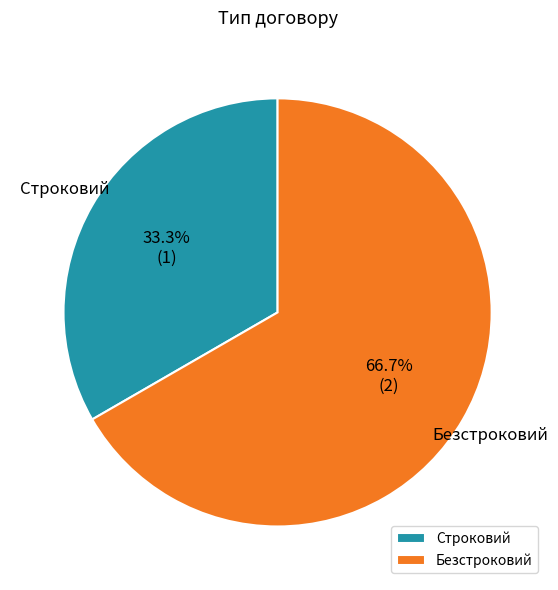

To the nearest percent, what is the difference between the largest and smallest slice percentages?

33%